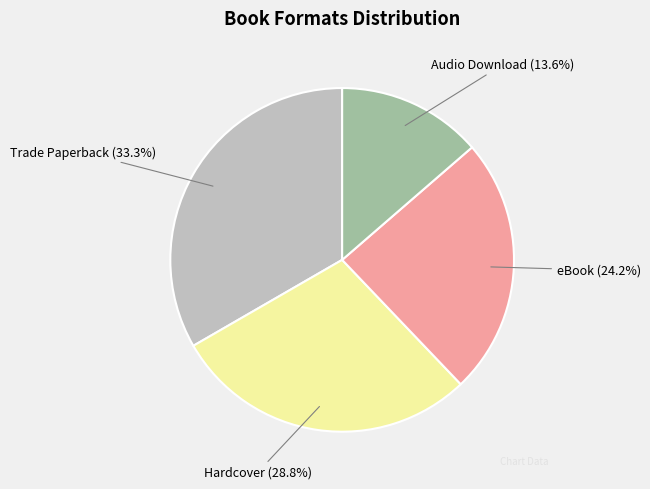

Does any single category account for the majority?

No